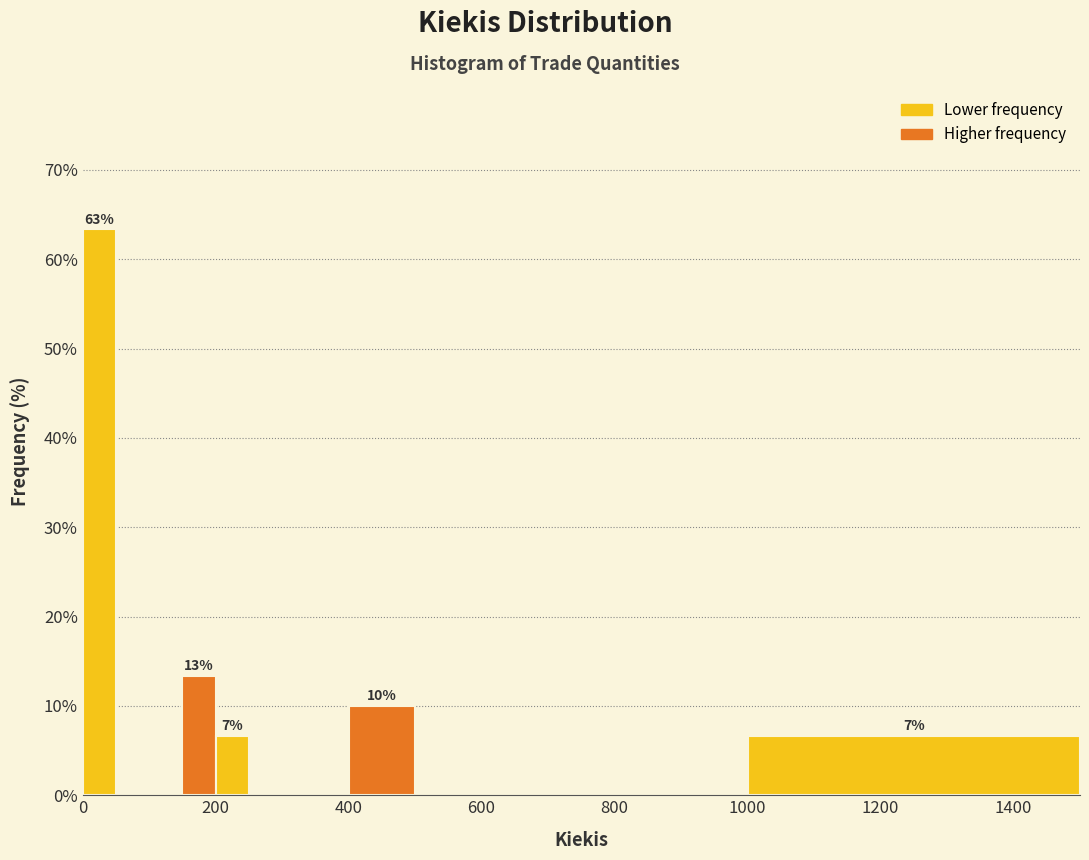

Around what value on the x-axis is the tallest bar? Give the approximate position of its centre, as read against the axis.

20